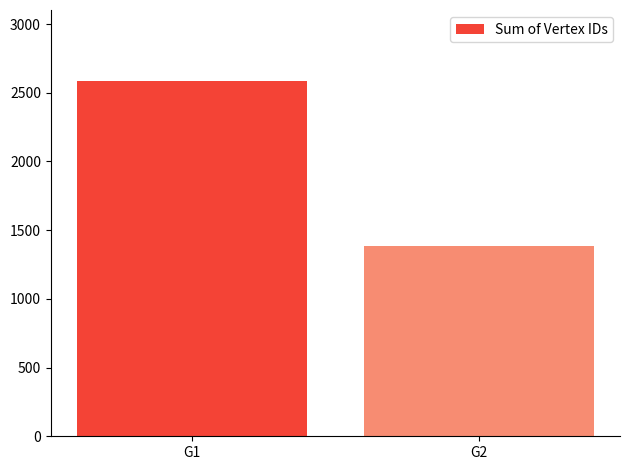

How many values are between 1383 and 2585?

2